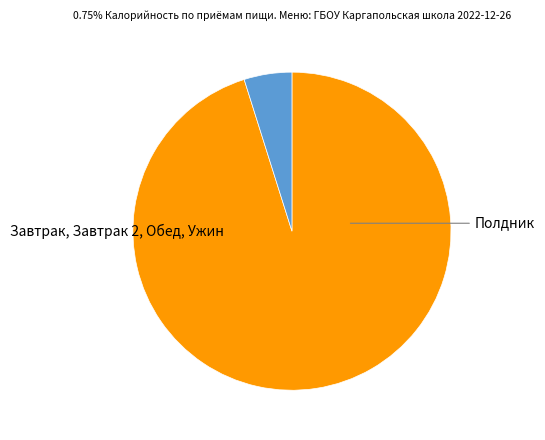

Is there any slice that represents more than half of the pie?

Yes